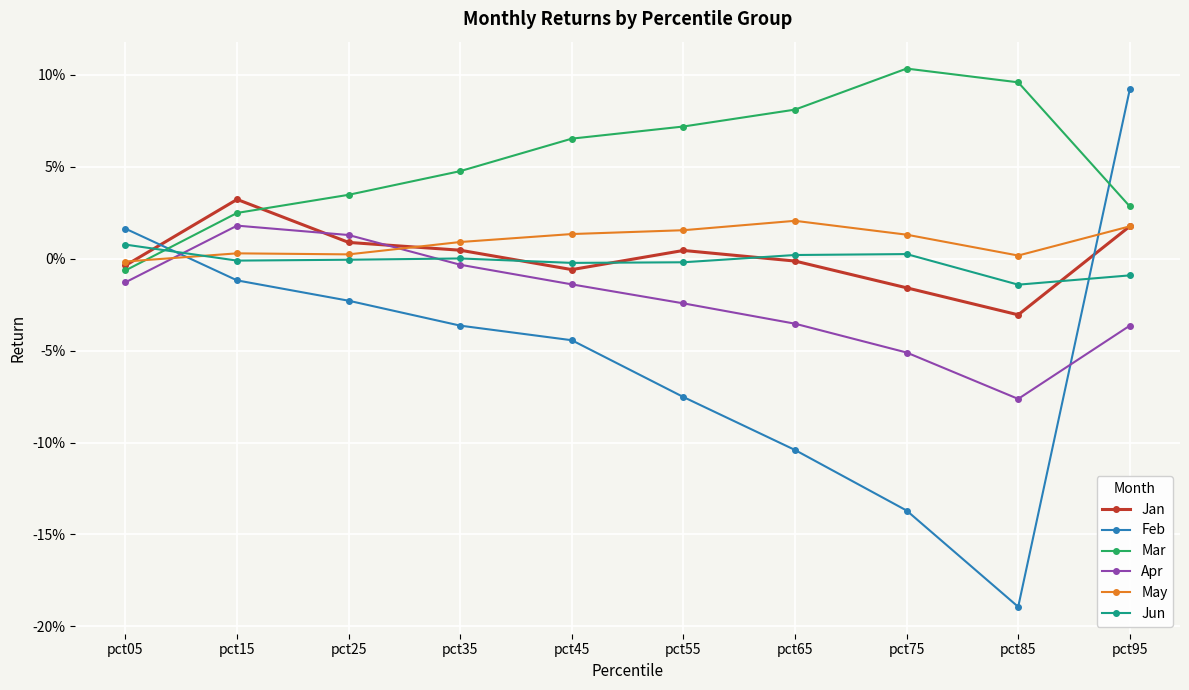

What are all the series names shown in the legend?

Jan, Feb, Mar, Apr, May, Jun